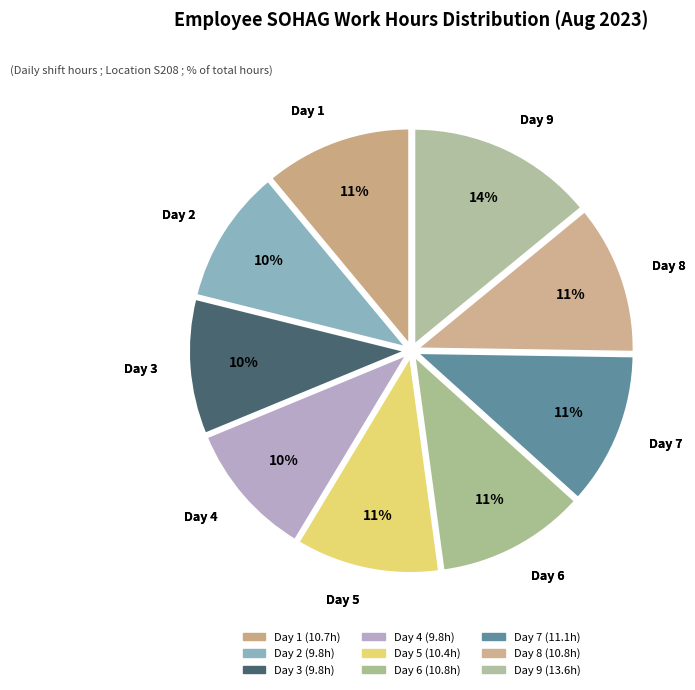

Count the number of slices in the pie.

9